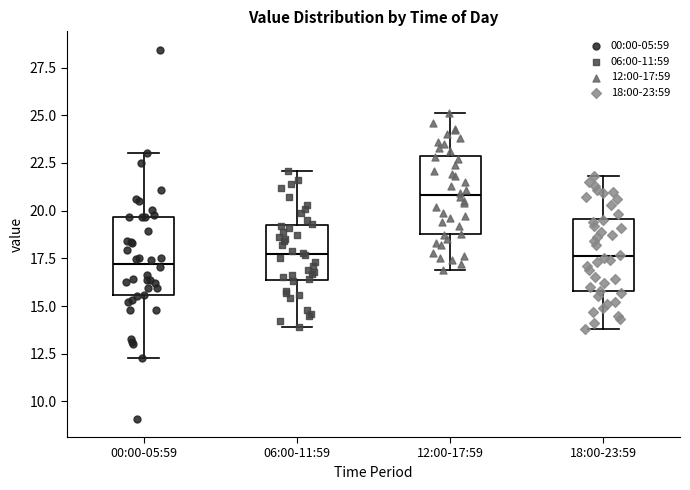

Reading left to right, read every box against the y-axis: the position of its median line, the range the box covers, and the ends of its whiskers. The values are not printed on the chart, so give them approximately, as read against the axis.

00:00-05:59: median 17.0, box 15.5 to 19.5, whiskers 12.5 to 23.0
06:00-11:59: median 18.0, box 16.5 to 19.0, whiskers 14.0 to 22.0
12:00-17:59: median 21.0, box 19.0 to 23.0, whiskers 17.0 to 25.0
18:00-23:59: median 17.5, box 16.0 to 19.5, whiskers 14.0 to 22.0